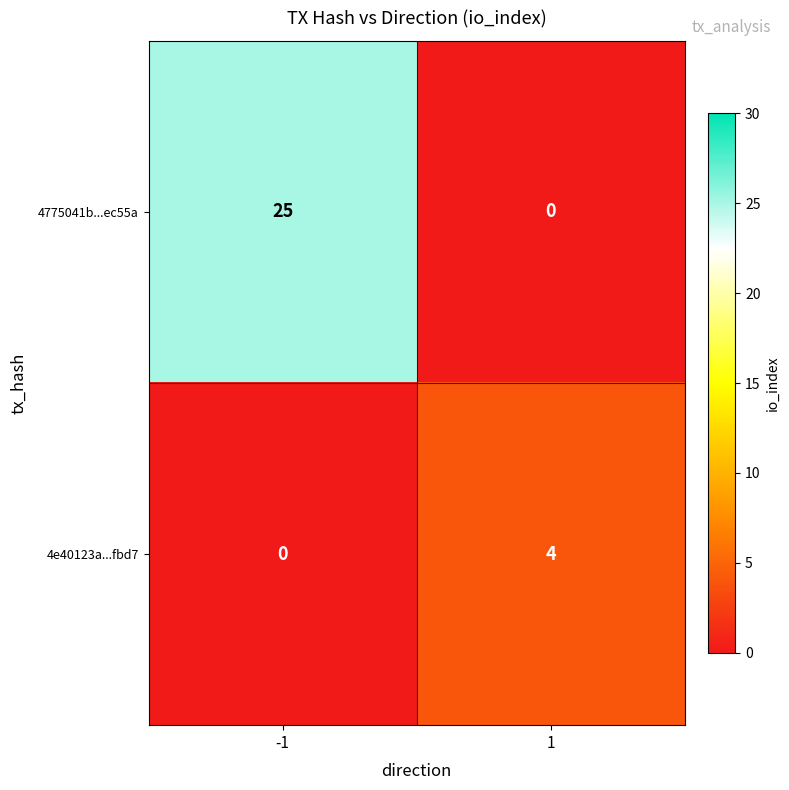

What is the difference between the maximum and minimum values in the 4775041b...ec55a series?

25